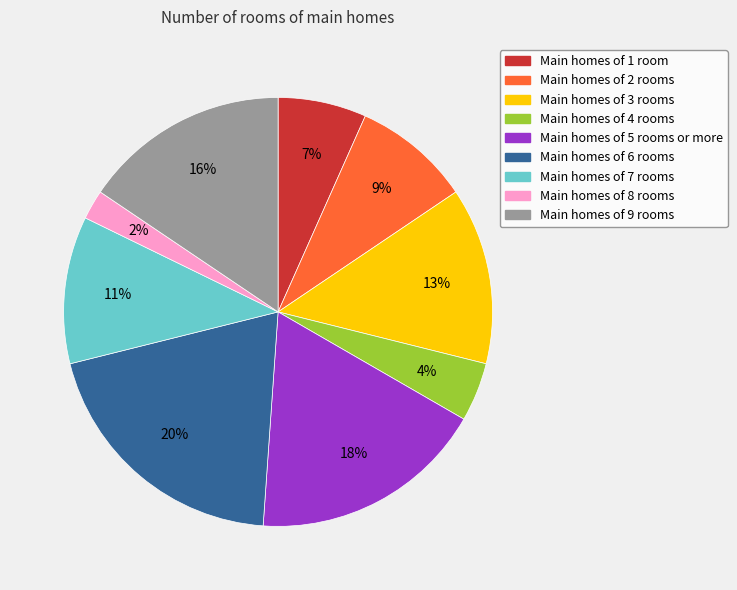

Between Main homes of 4 rooms and Main homes of 2 rooms, which is larger?

Main homes of 2 rooms